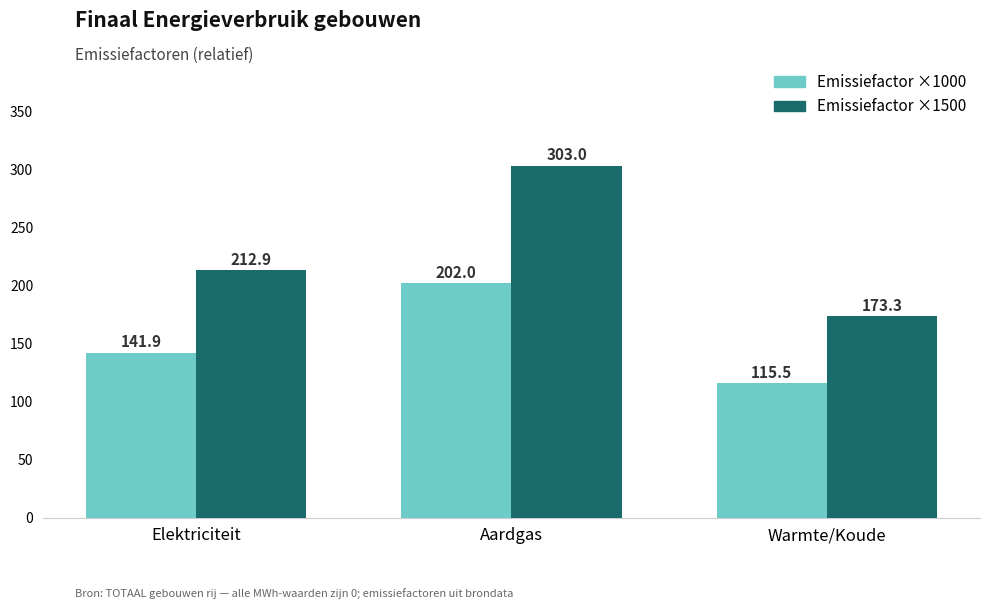

Is the value of Emissiefactor ×1000 at Elektriciteit
 greater than the value of Emissiefactor ×1500 at Warmte/Koude
?

No